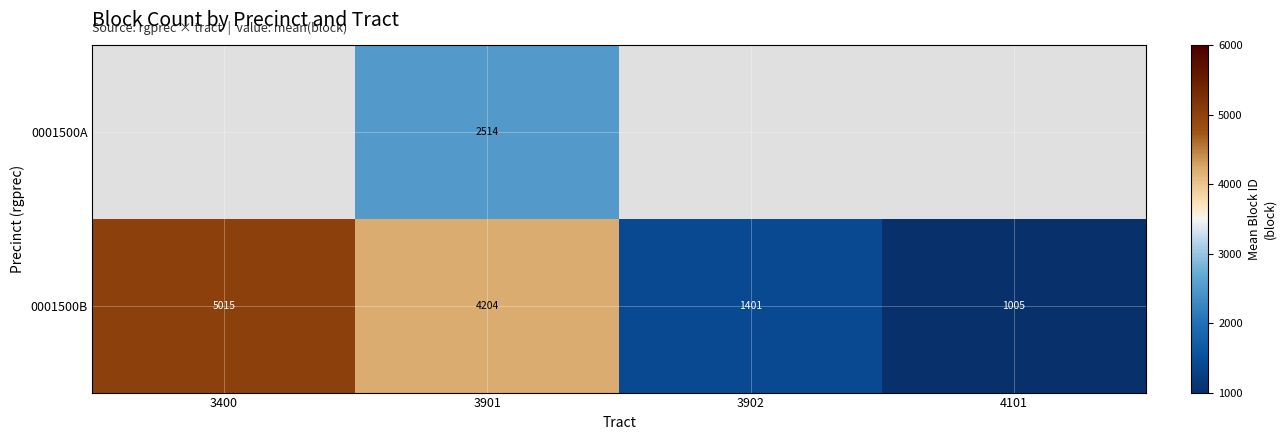

The value of 0001500B at 3902 is 1888.4. True or false?

False